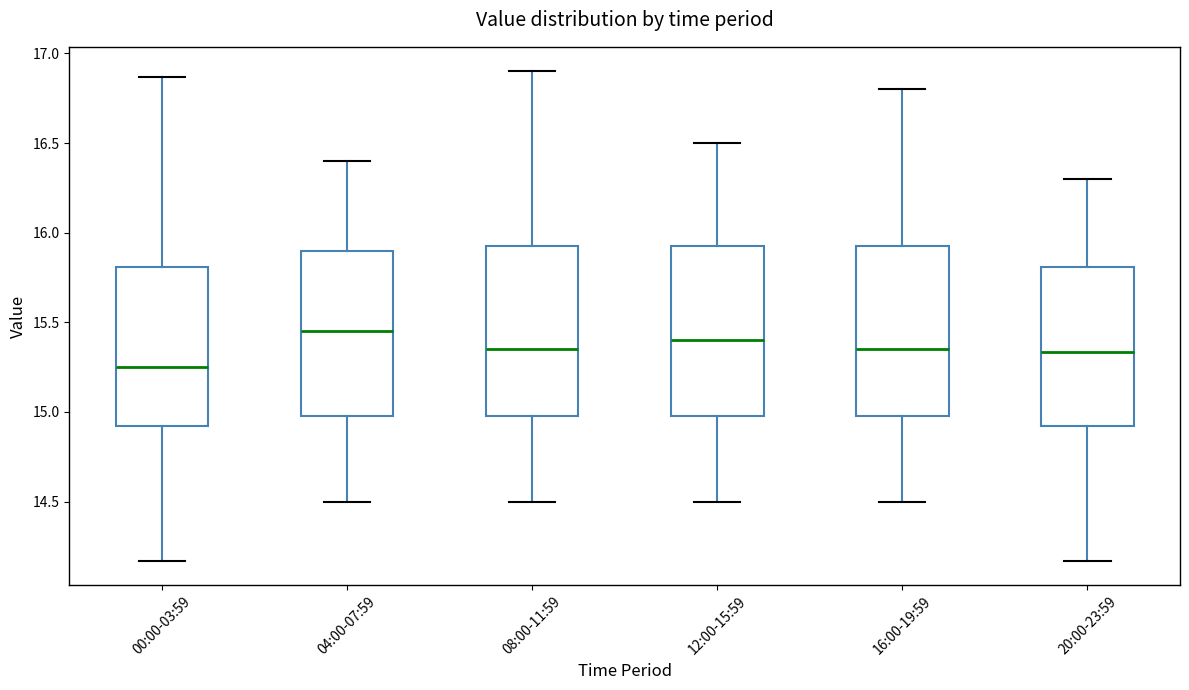

Reading left to right, read every box against the y-axis: the position of its median line, the range the box covers, and the ends of its whiskers. The values are not printed on the chart, so give them approximately, as read against the axis.

00:00-03:59: median 15.25, box 14.90 to 15.80, whiskers 14.15 to 16.85
04:00-07:59: median 15.45, box 15.00 to 15.90, whiskers 14.50 to 16.40
08:00-11:59: median 15.35, box 15.00 to 15.95, whiskers 14.50 to 16.90
12:00-15:59: median 15.40, box 15.00 to 15.95, whiskers 14.50 to 16.50
16:00-19:59: median 15.35, box 15.00 to 15.95, whiskers 14.50 to 16.80
20:00-23:59: median 15.35, box 14.90 to 15.80, whiskers 14.15 to 16.30